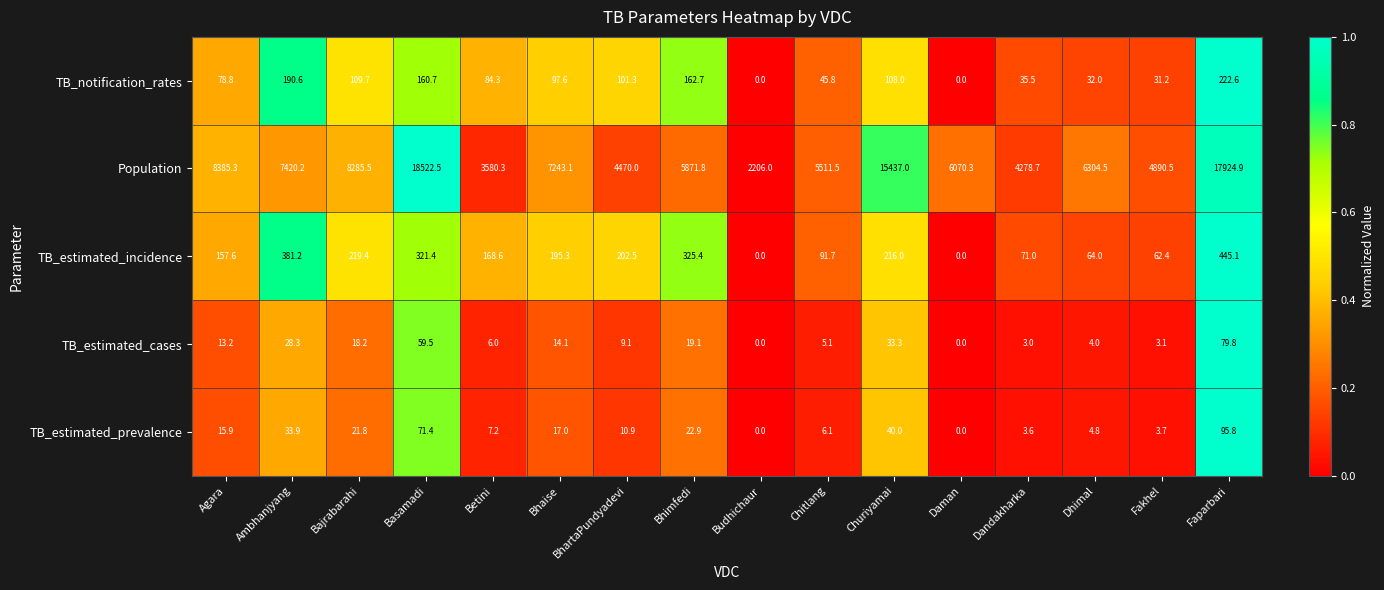

Which label corresponds to the largest value in the chart?

Basamadi